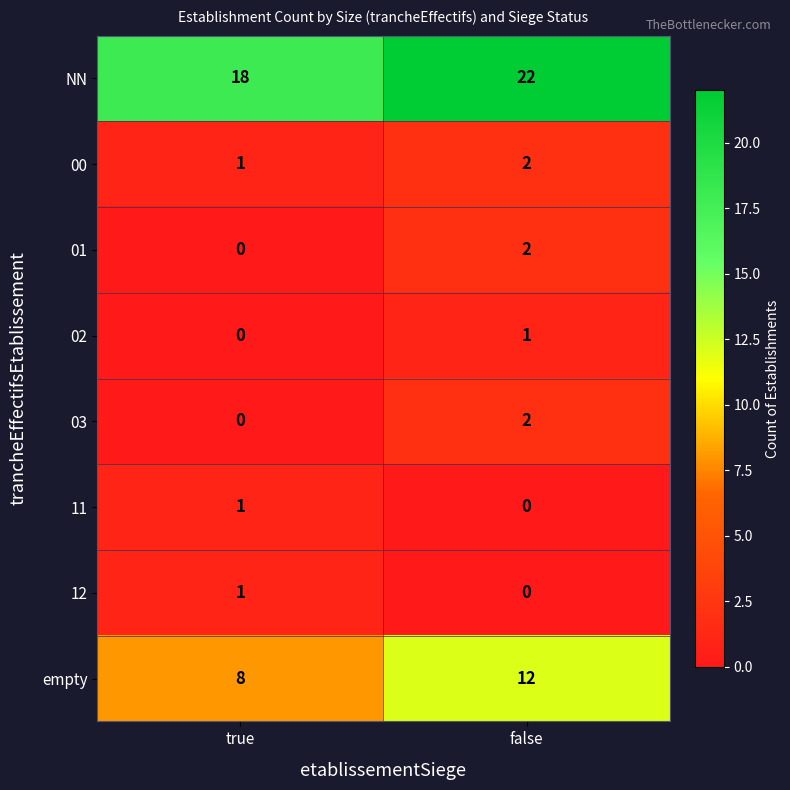

What is the difference between the NN values at false and true?

4